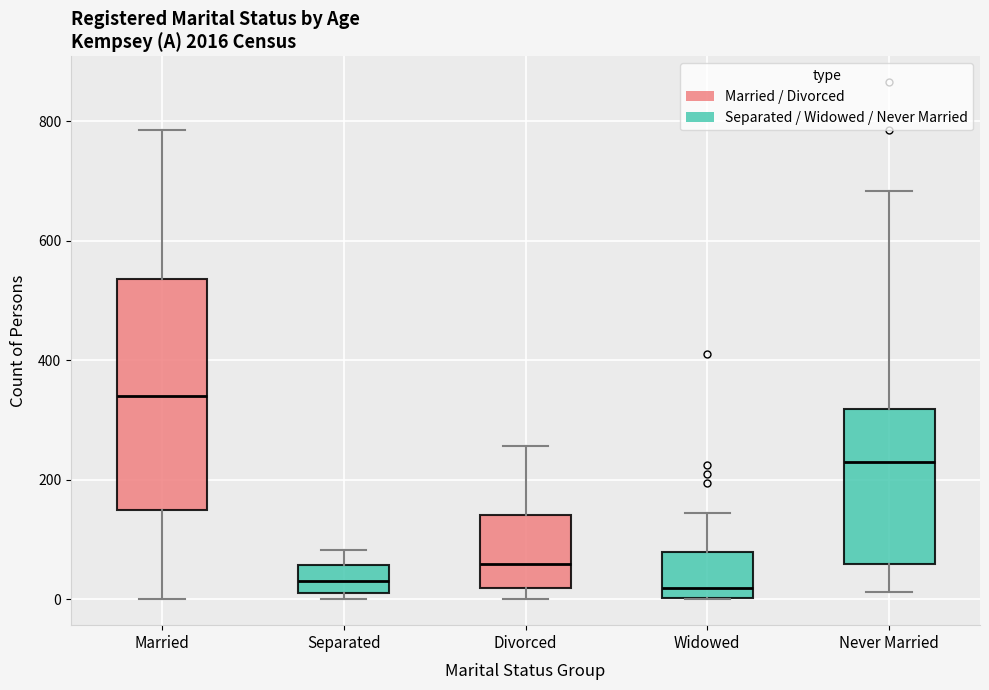

Reading left to right, read every box against the y-axis: the position of its median line, the range the box covers, and the ends of its whiskers. The values are not printed on the chart, so give them approximately, as read against the axis.

Married: median 340, box 140 to 540, whiskers 0 to 780
Separated: median 40, box 20 to 60, whiskers 0 to 80
Divorced: median 60, box 20 to 140, whiskers 0 to 260
Widowed: median 20, box 0 to 80, whiskers 0 to 140
Never Married: median 220, box 60 to 320, whiskers 20 to 680